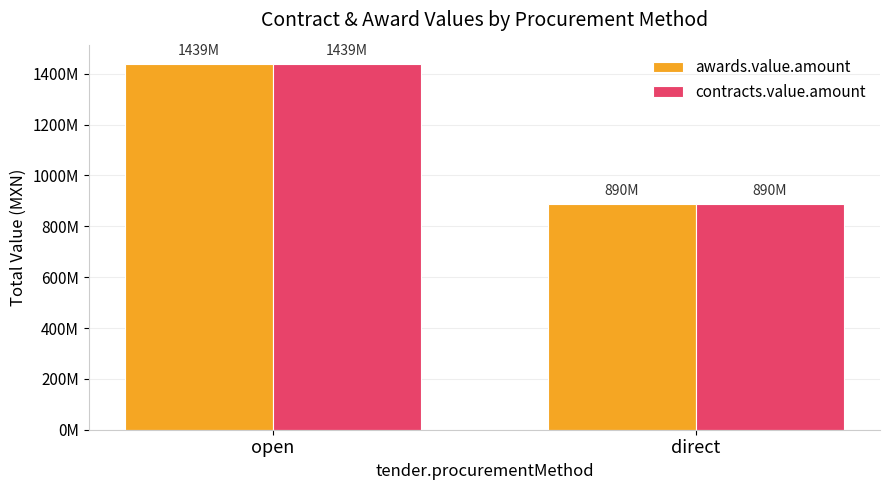

At which label does awards.value.amount reach its peak?

open